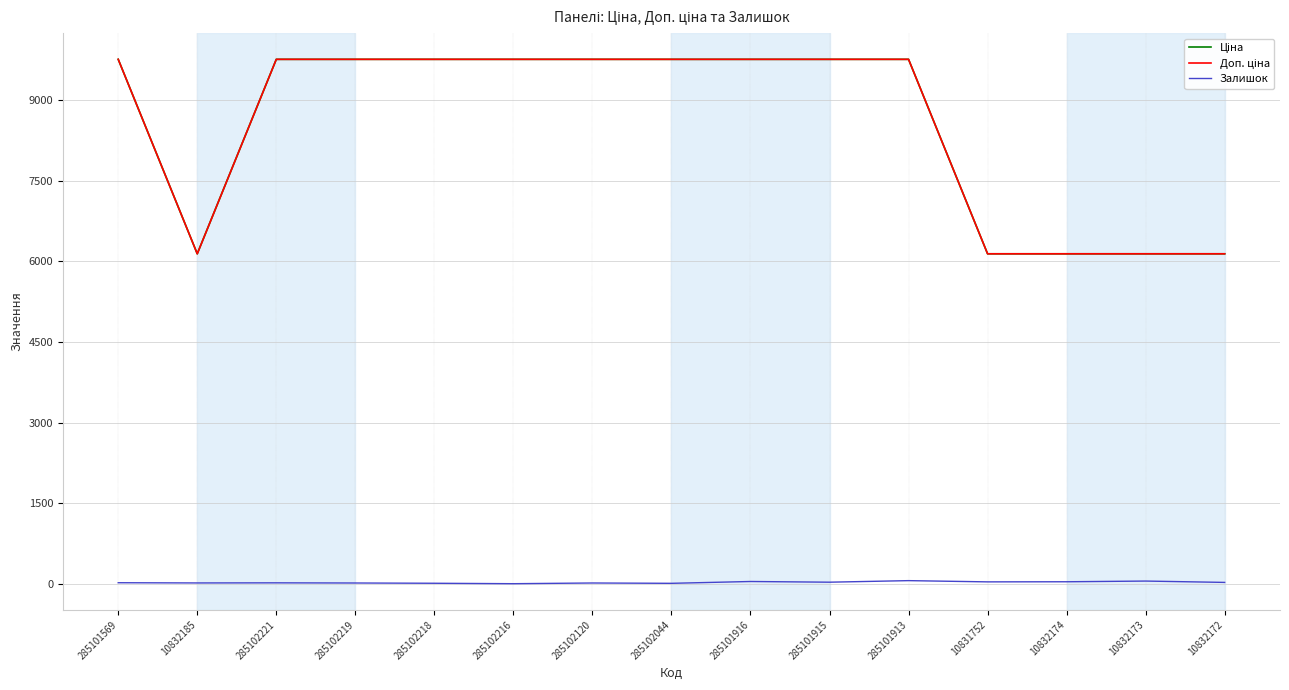

At which label does Ціна first exceed 9764?

285101569